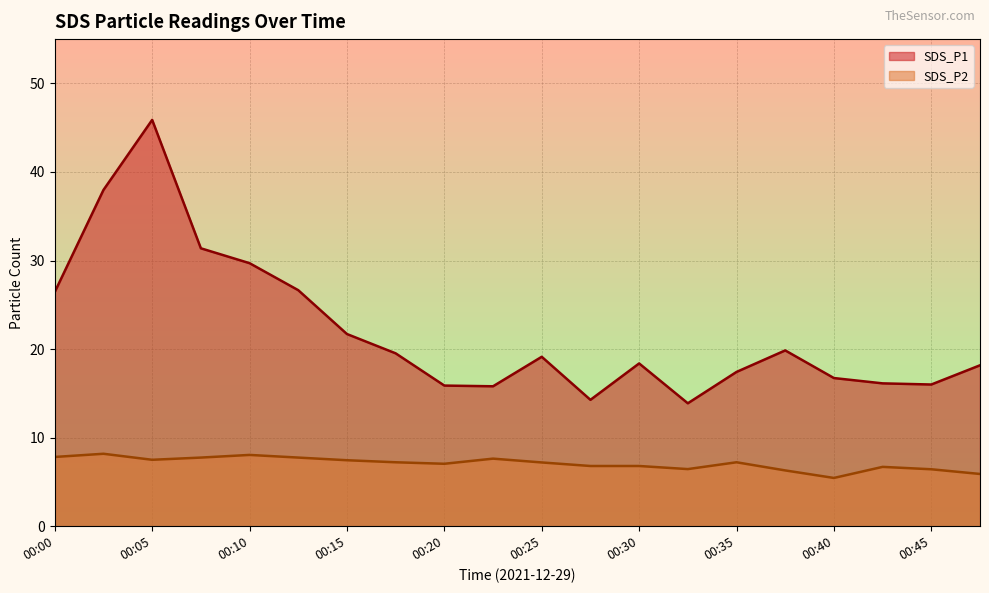

Between 00:30 and 00:45, which series saw the biggest shift?

SDS_P1